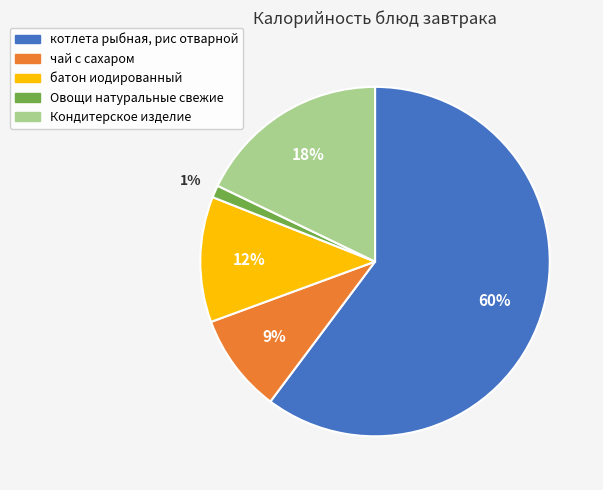

Is the sum of Овощи натуральные свежие and Кондитерское изделие greater than half?

No